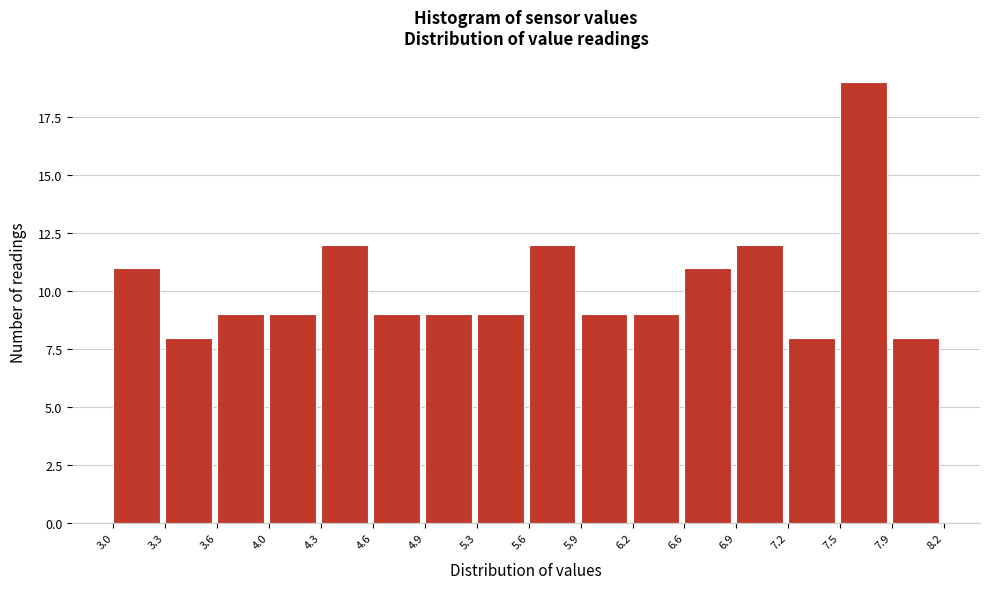

How tall is the bar that spans 5.6 to 5.9 on the x-axis? The values are not printed on the chart, so give them approximately, as read against the axis.

12